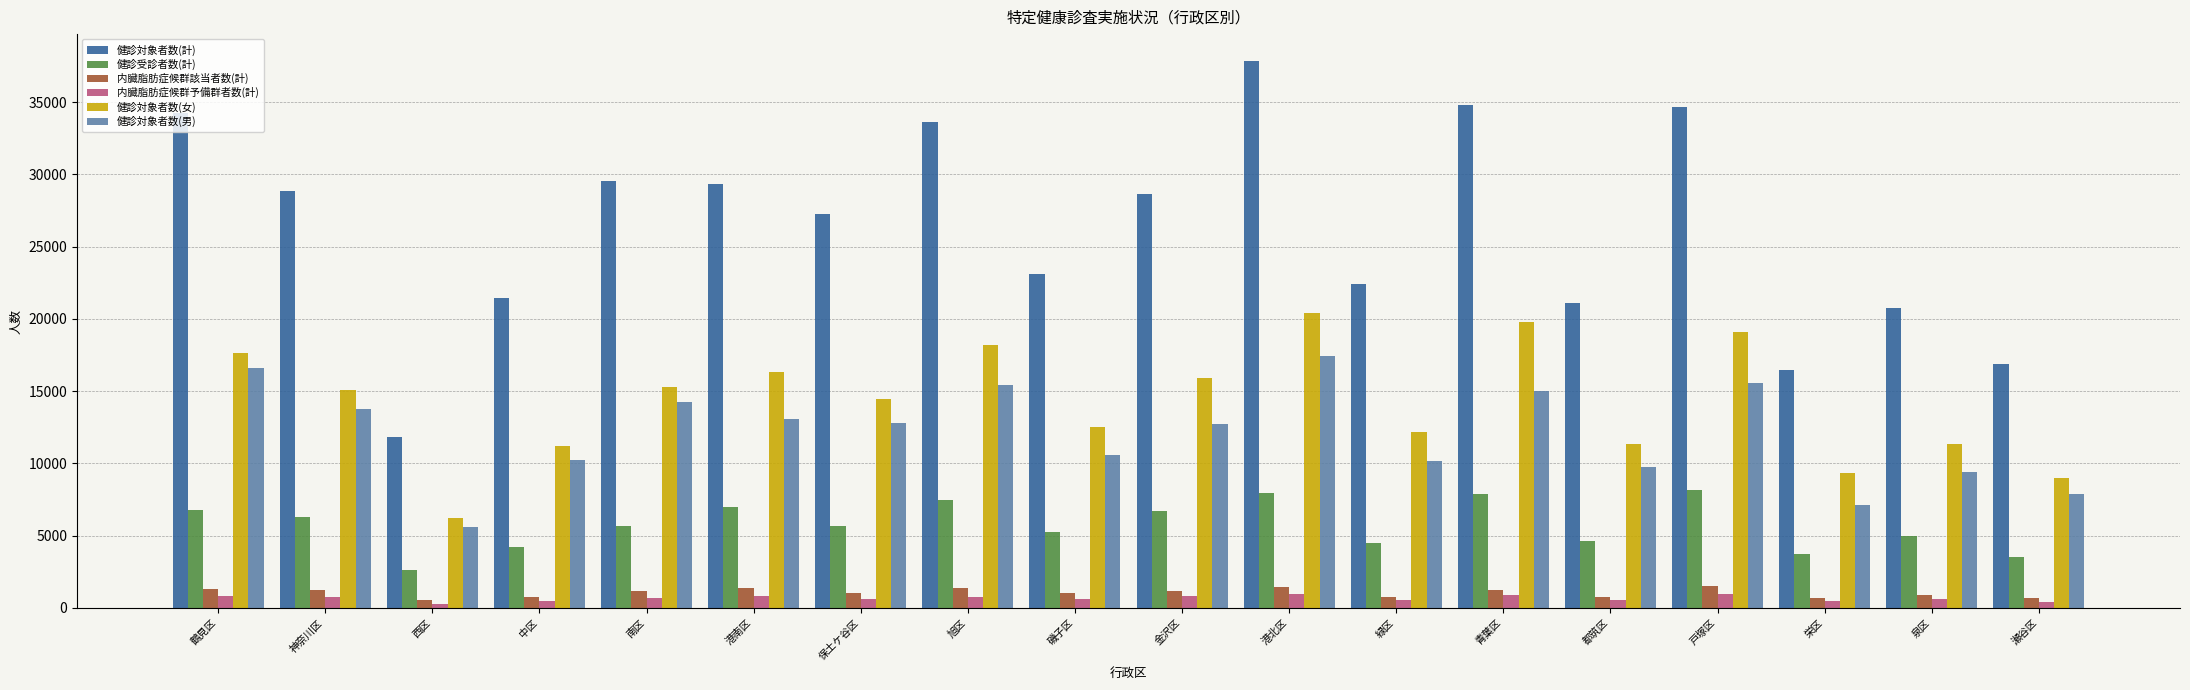

How many values in the 健診受診者数(計) series are below 5693?

9